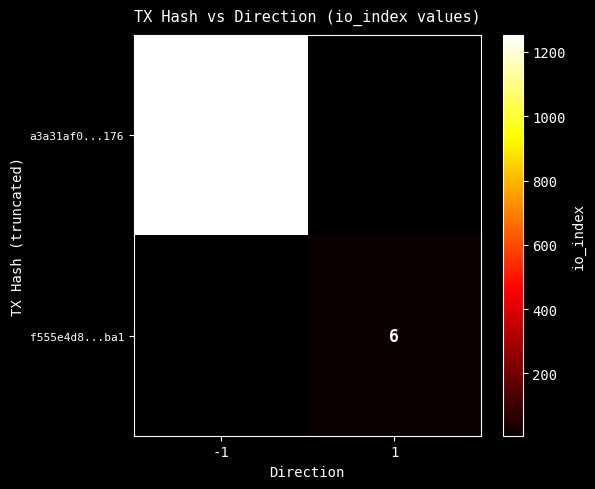

Is the value of f555e4d8...ba1 at 1 greater than the value of a3a31af0...176 at -1?

No